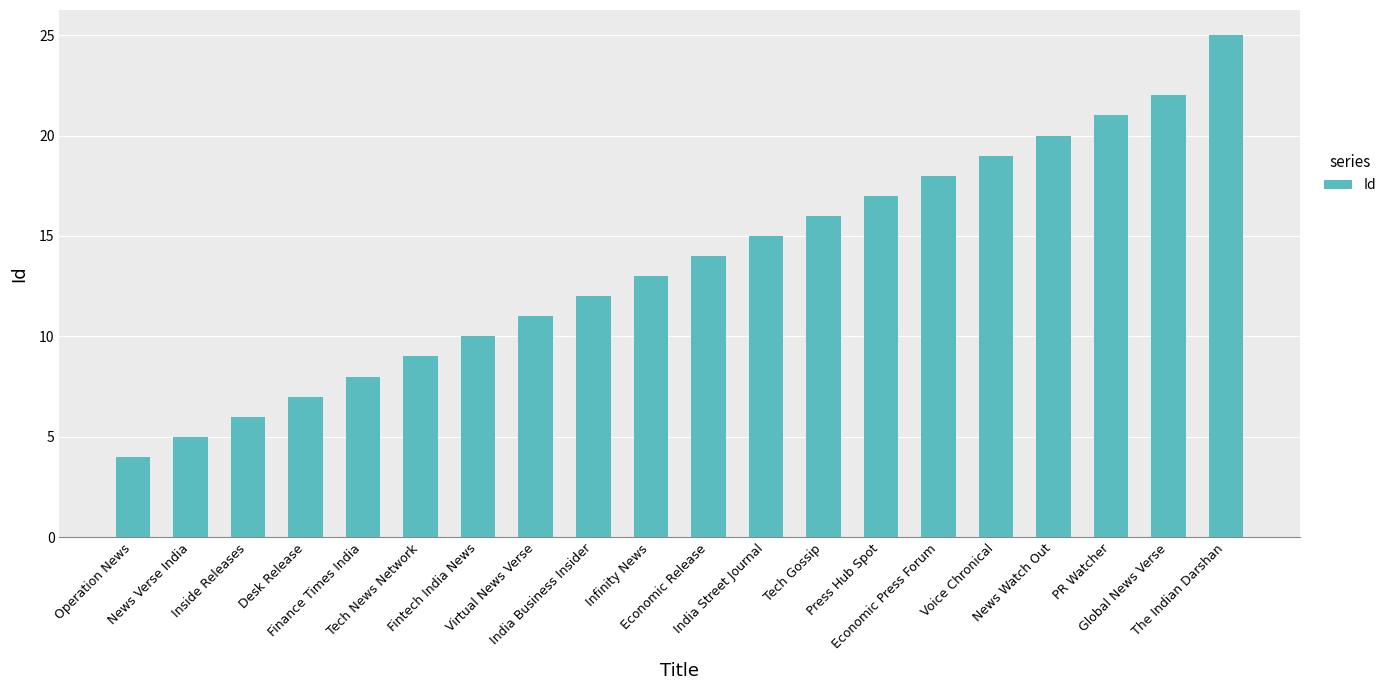

Which has a higher value, Virtual News Verse or India Business Insider?

India Business Insider